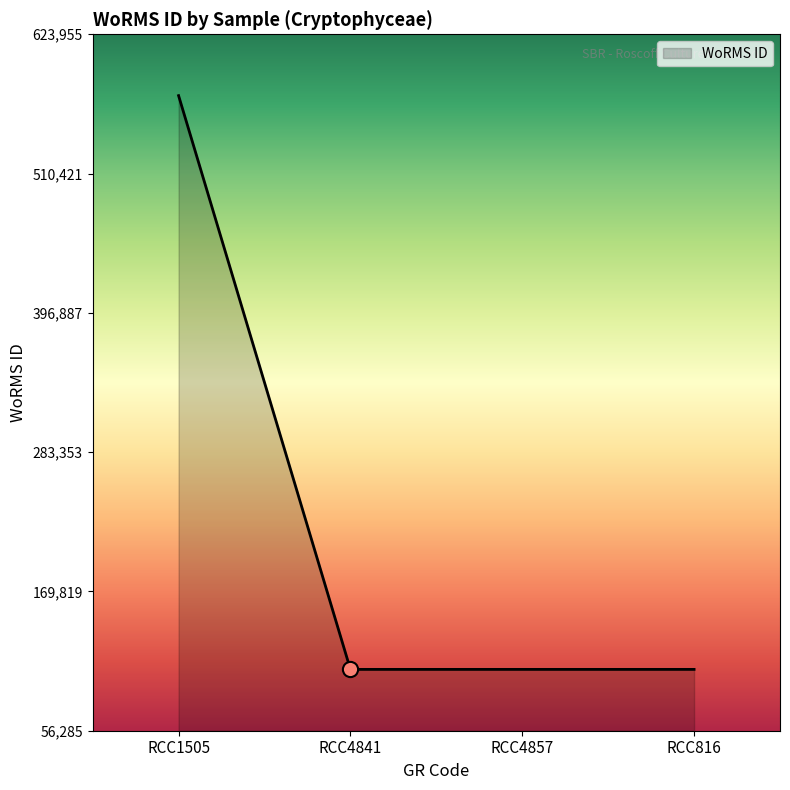

What is the change in value from RCC1505 to RCC4857?

-467670